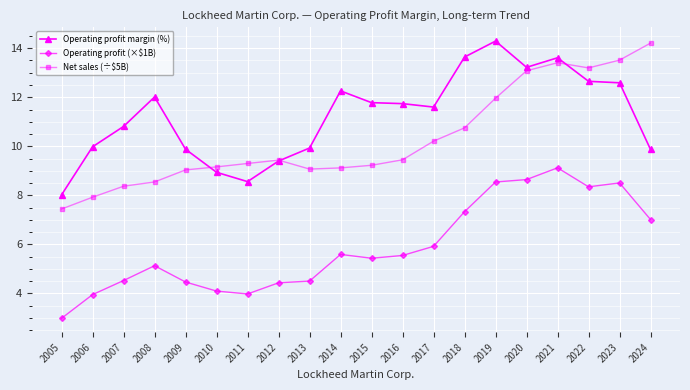

How many lines are shown in the chart?

3